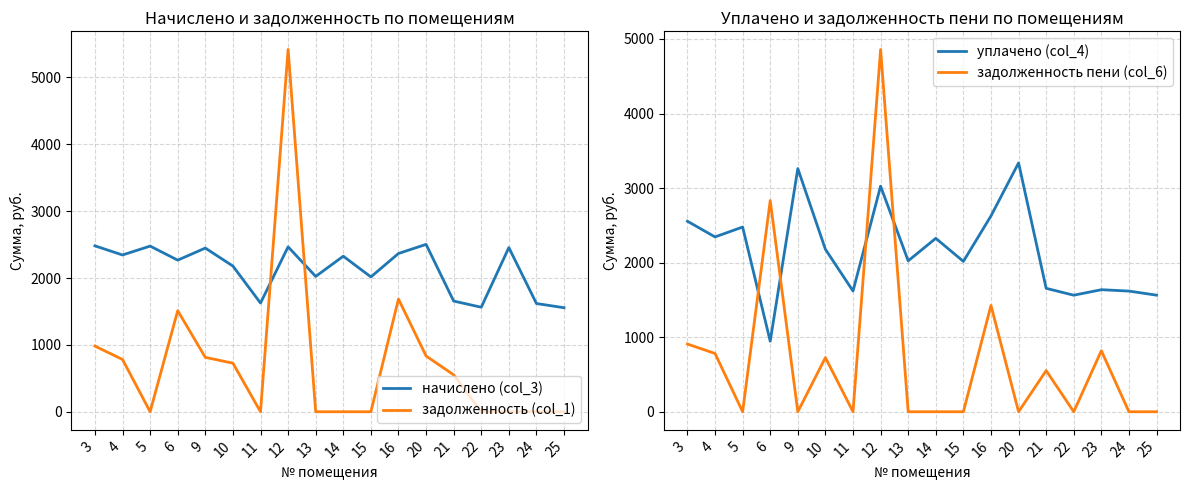

True or false: уплачено (col_4) has more than 1 points higher than both neighbors.

True